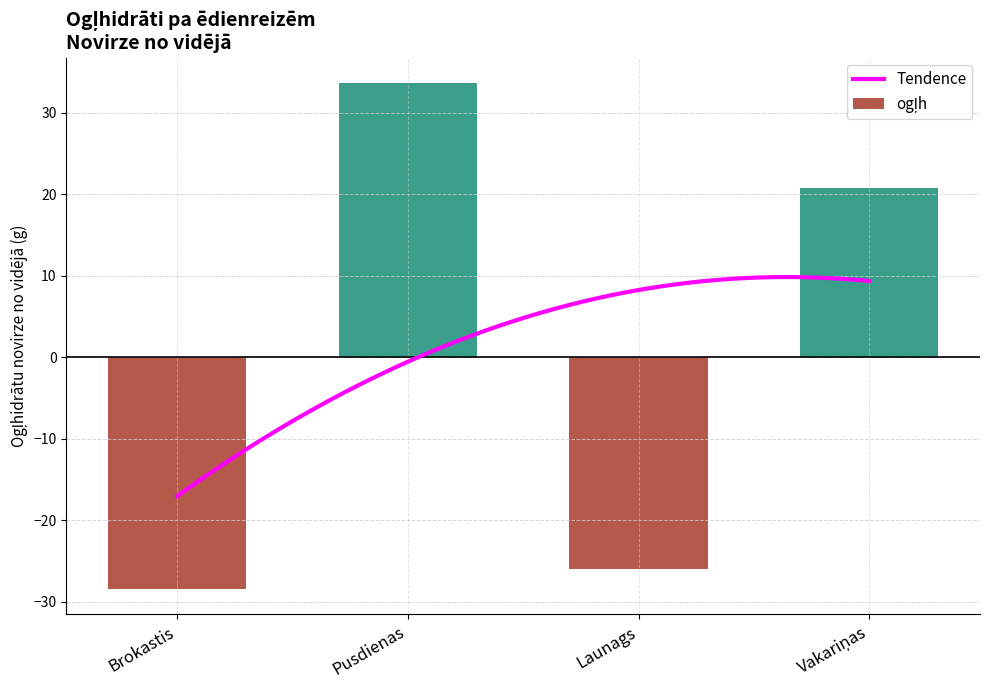

How many data points are less than 20?

2